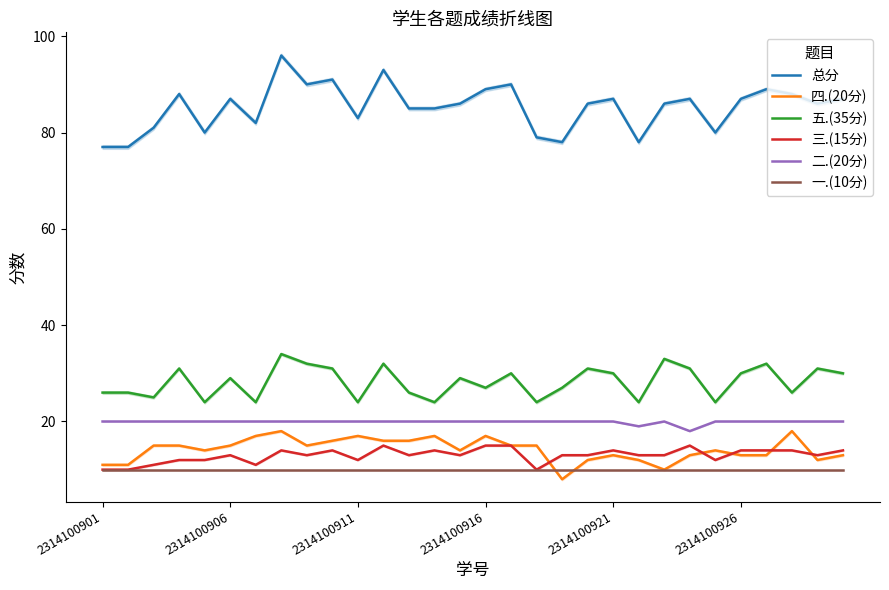

How many data points in 五.(35分) are above 29?

14